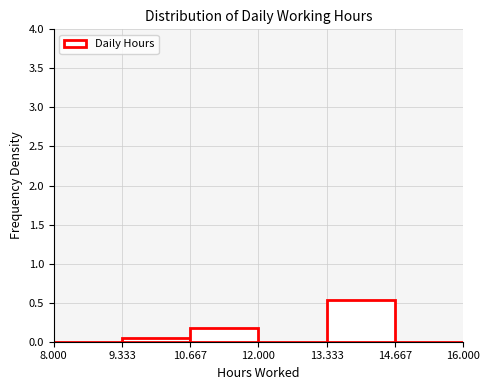

Over which range of the x-axis is the bar tallest?

13.333 to 14.667